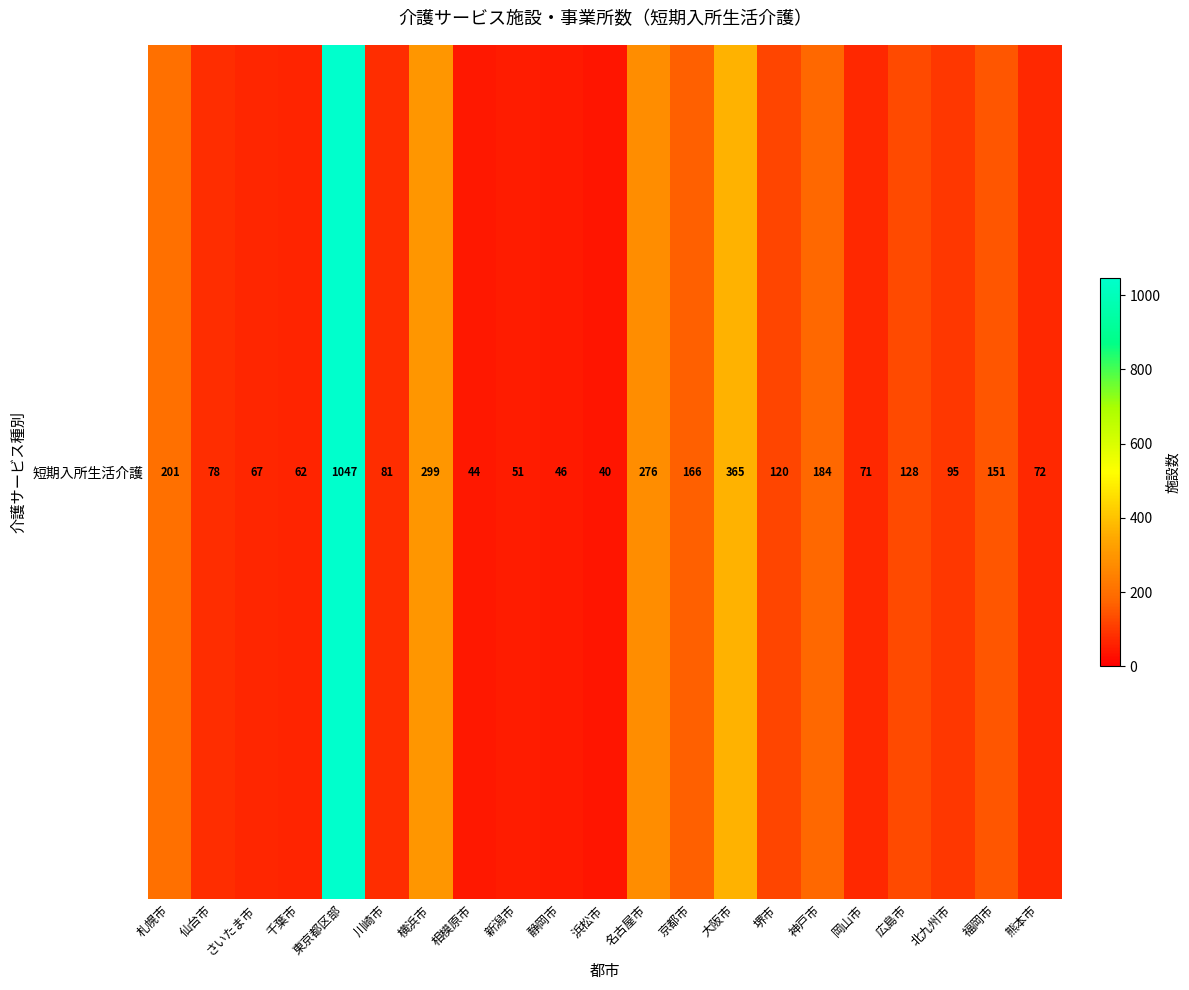

Reading left to right, list all the values displayed in this chart.

札幌市=201	仙台市=78	さいたま市=67	千葉市=62	東京都区部=1047	川崎市=81	横浜市=299	相模原市=44	新潟市=51	静岡市=46	浜松市=40	名古屋市=276	京都市=166	大阪市=365	堺市=120	神戸市=184	岡山市=71	広島市=128	北九州市=95	福岡市=151	熊本市=72